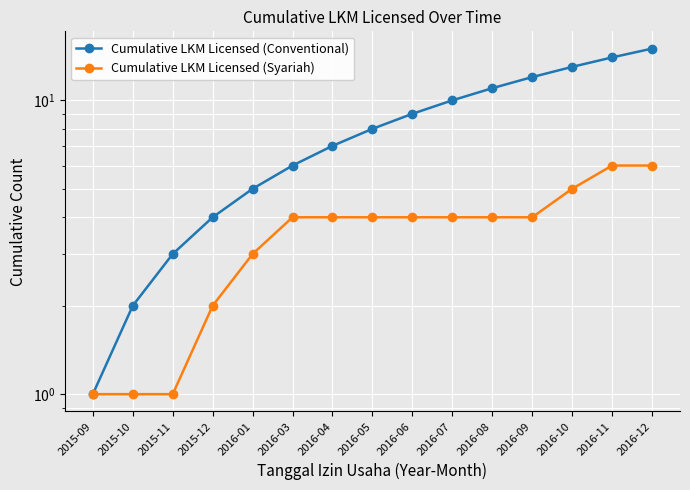

What is the value of the Cumulative LKM Licensed (Conventional) point at the 10th from the left?

10